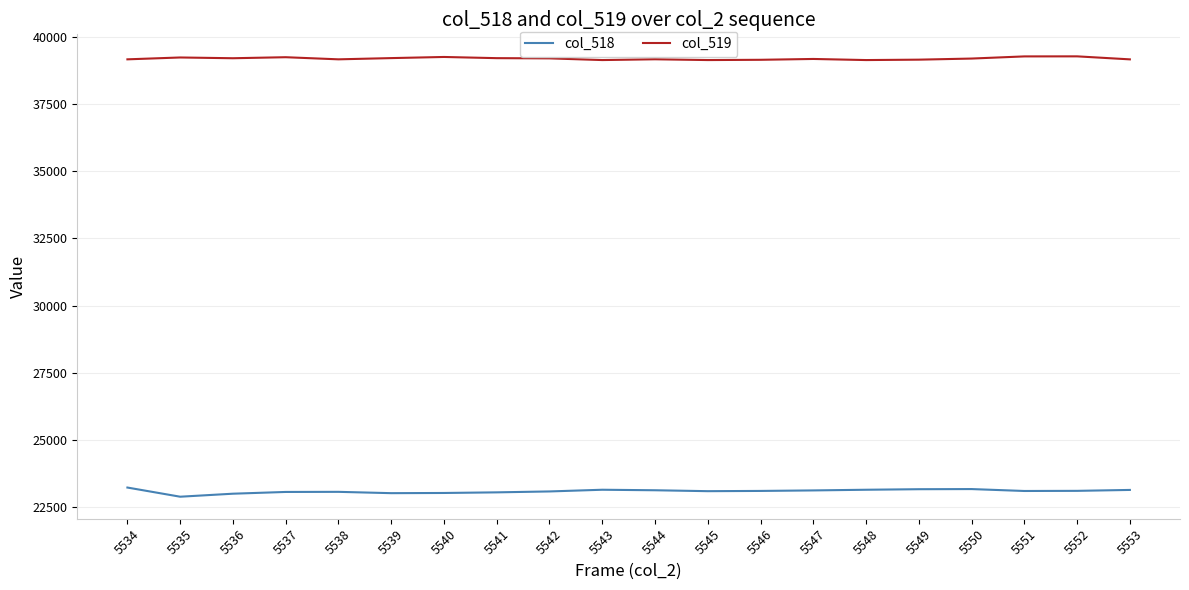

List the series in order of their peak value, lowest first.

col_518, col_519